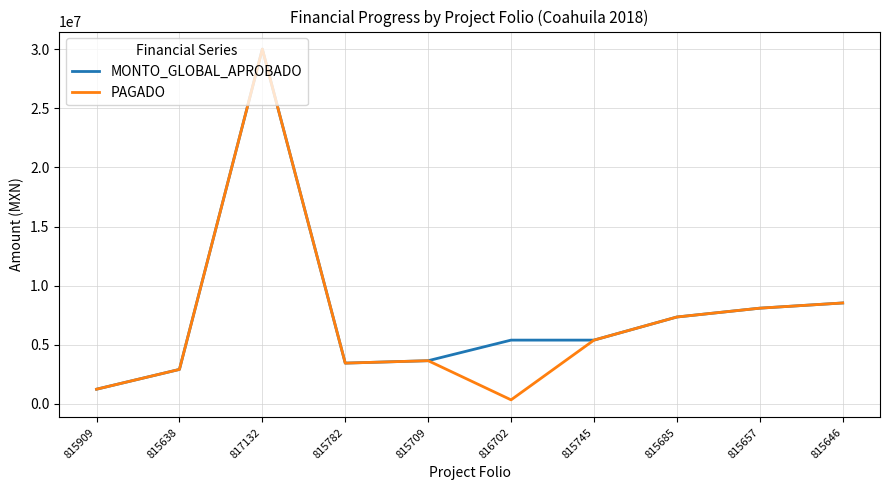

Reading left to right, extract all data points from this chart.

MONTO_GLOBAL_APROBADO: 1250105.0	2922225.7	30000000.0	3455000.0	3660000.0	5400000.0	5400000.0	7353669.2	8100000.0	8540376.0
PAGADO: 1250105.0	2922225.7	30000000.0	3455000.0	3660000.0	349720.0	5400000.0	7353669.0	8100000.0	8540376.0